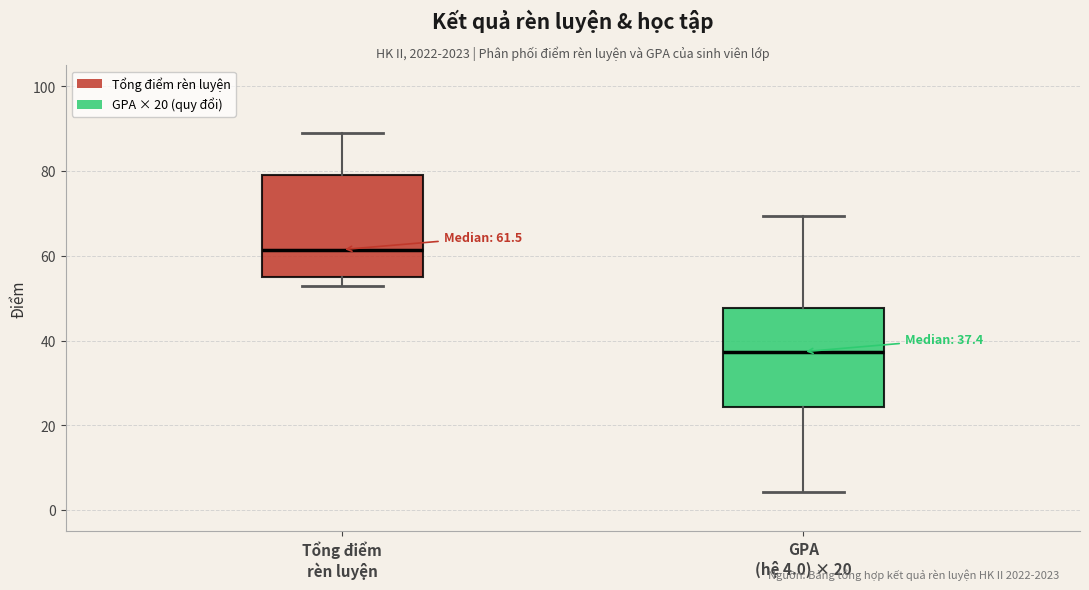

Which box has the lowest median line?

GPA (hệ 4.0) × 20